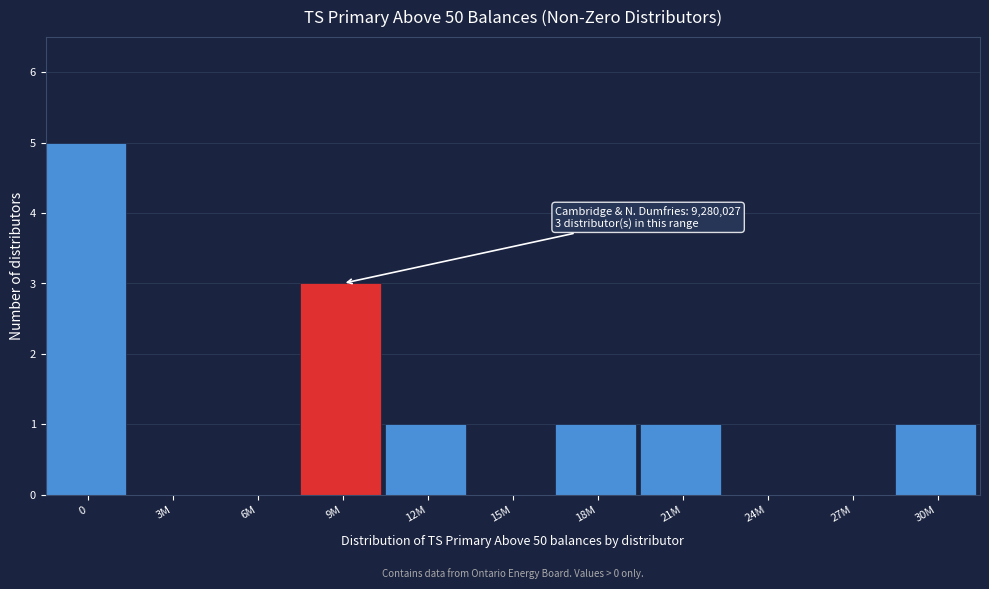

Reading left to right, extract all data points from this chart.

0=5	3M=0	6M=0	9M=3	12M=1	15M=0	18M=1	21M=1	24M=0	27M=0	30M=1